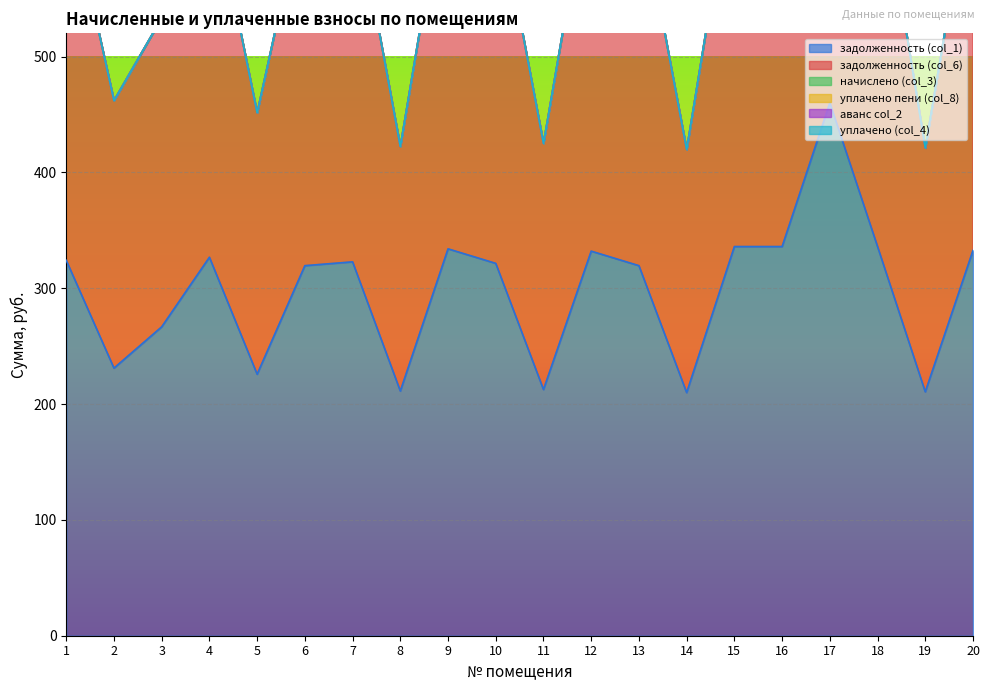

The value of задолженность (col_1) at 1 is 324.1. True or false?

True